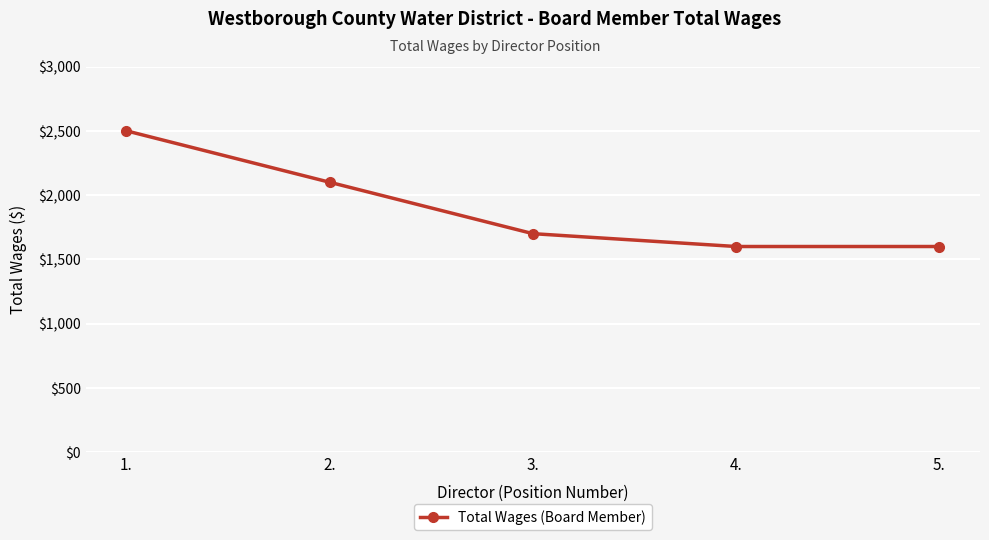

Is it true that the value at 4. is 2113?

False